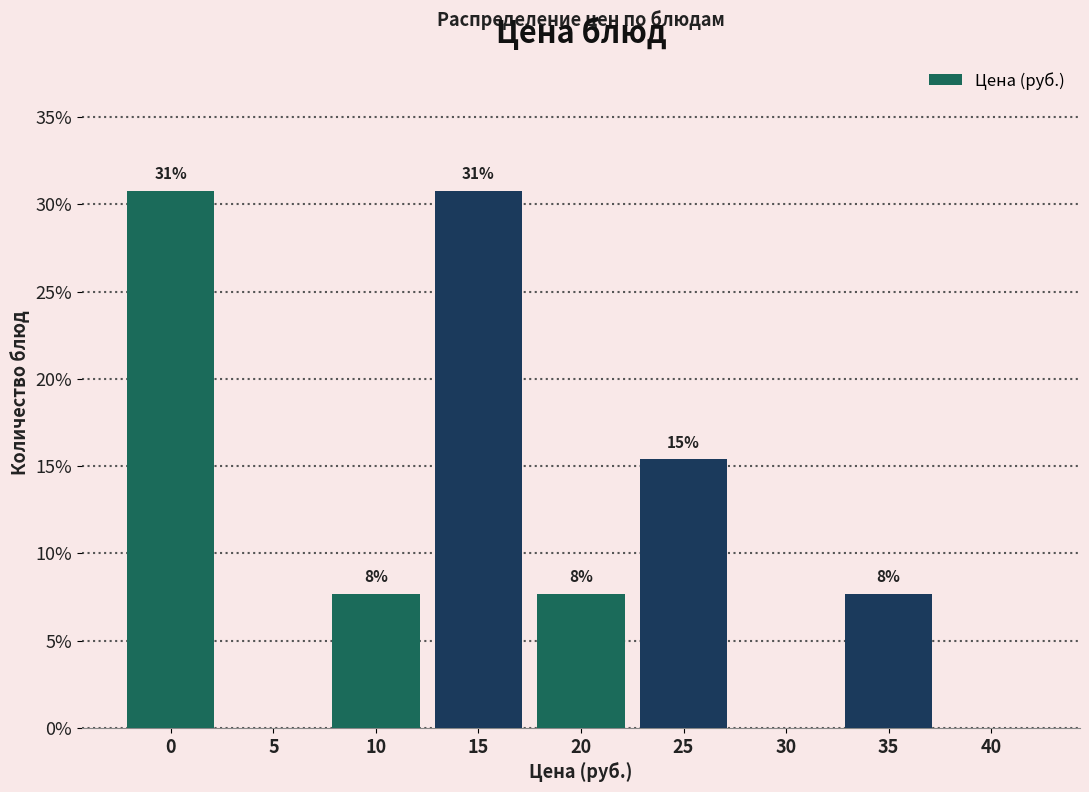

Are the bars horizontal?

No